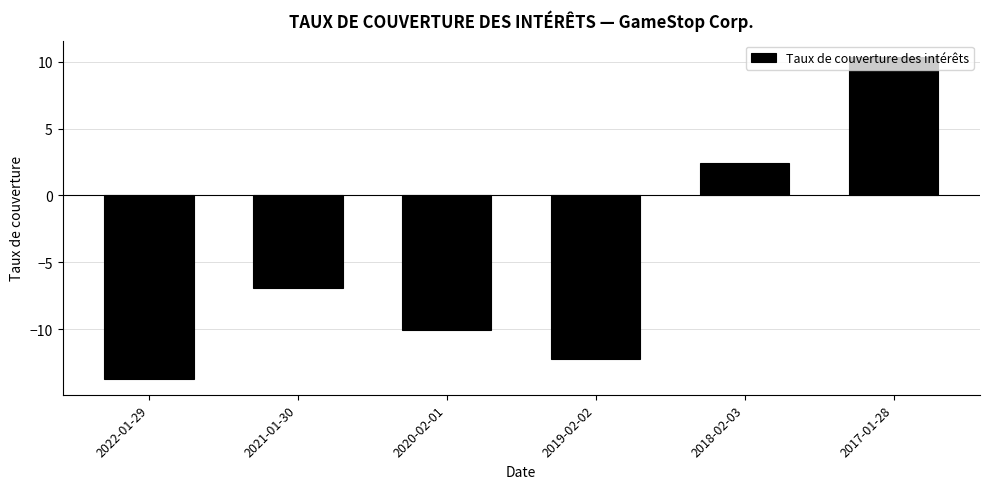

Rank the categories by value from lowest to highest.

2022-01-29, 2019-02-02, 2020-02-01, 2021-01-30, 2018-02-03, 2017-01-28